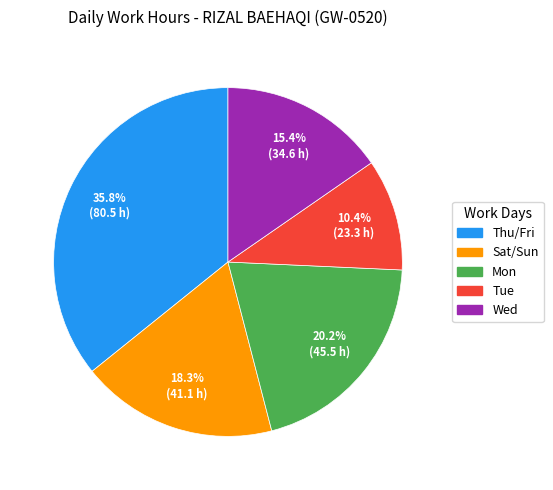

Does any single category account for the majority?

No